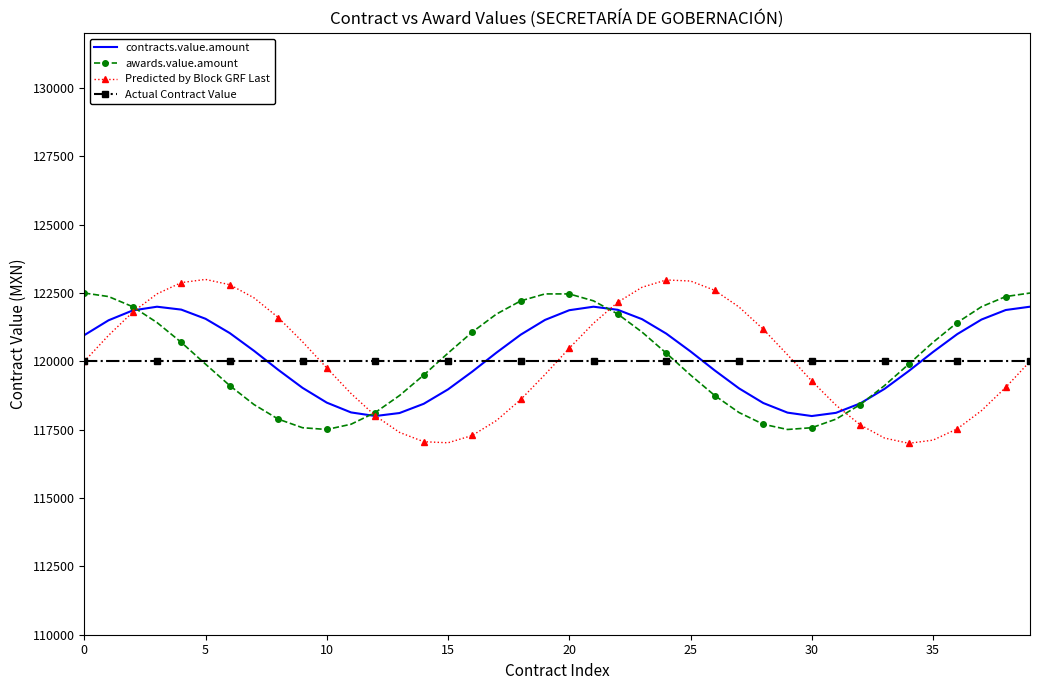

Which series has the widest spread of values?

Predicted by Block GRF Last